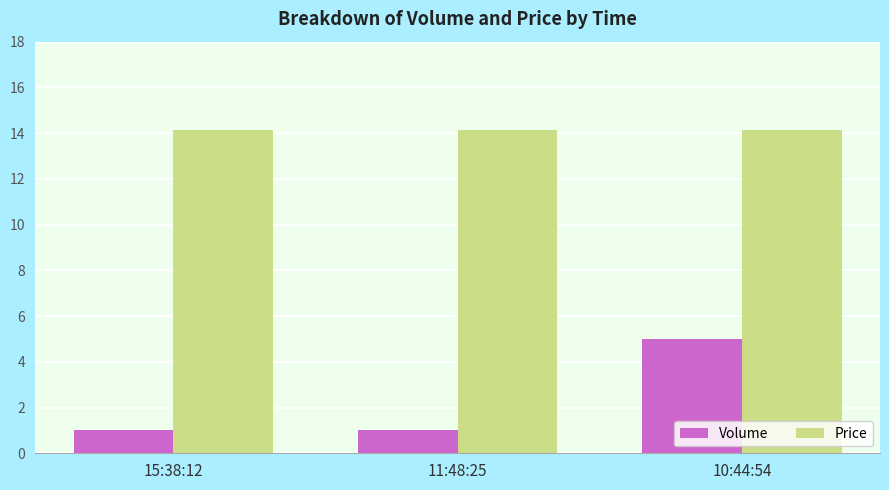

What is the minimum value for Volume?

1.0